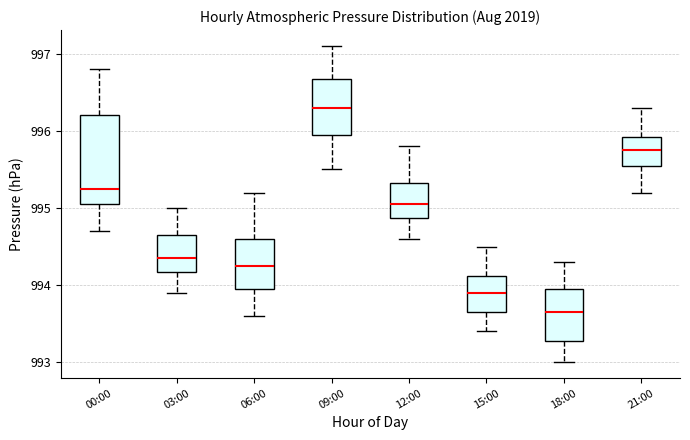

Which box has the lowest median line?

18:00